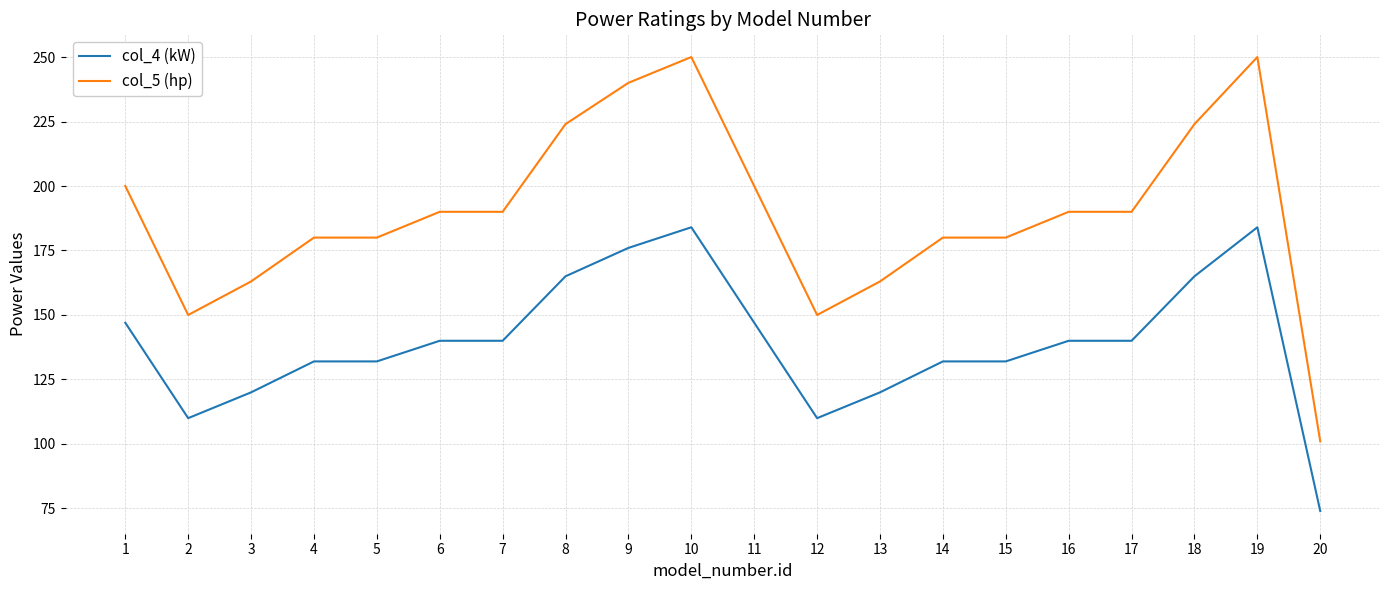

What is the difference between the col_5 (hp) values at 19 and 3?

87